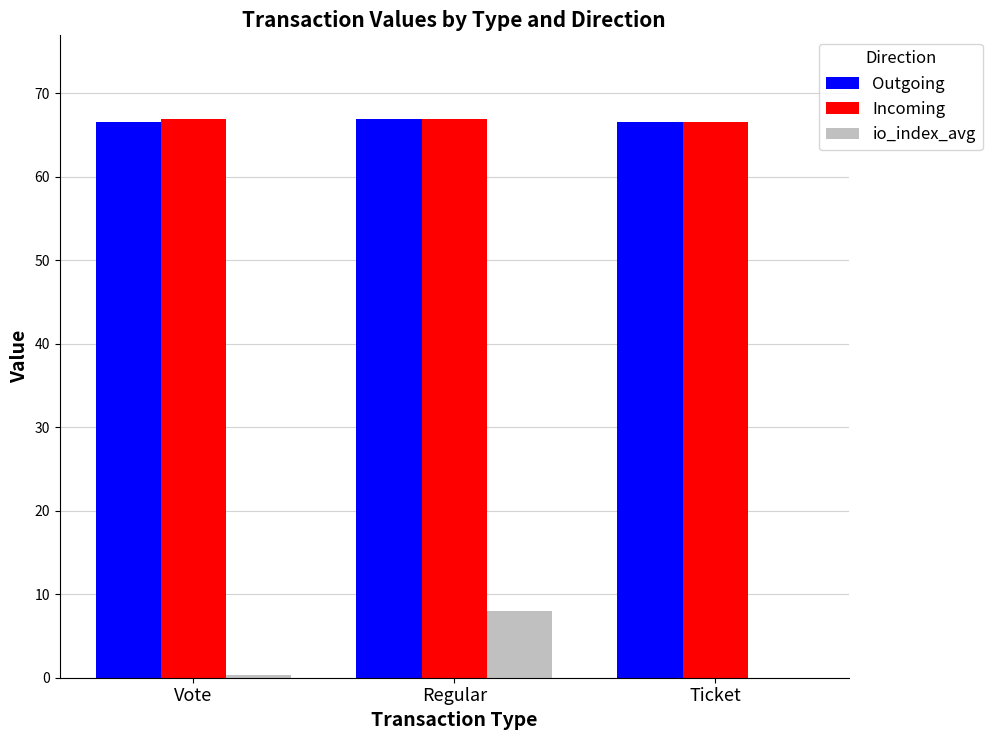

What is the sum of the Outgoing values at Ticket and Regular?

133.4